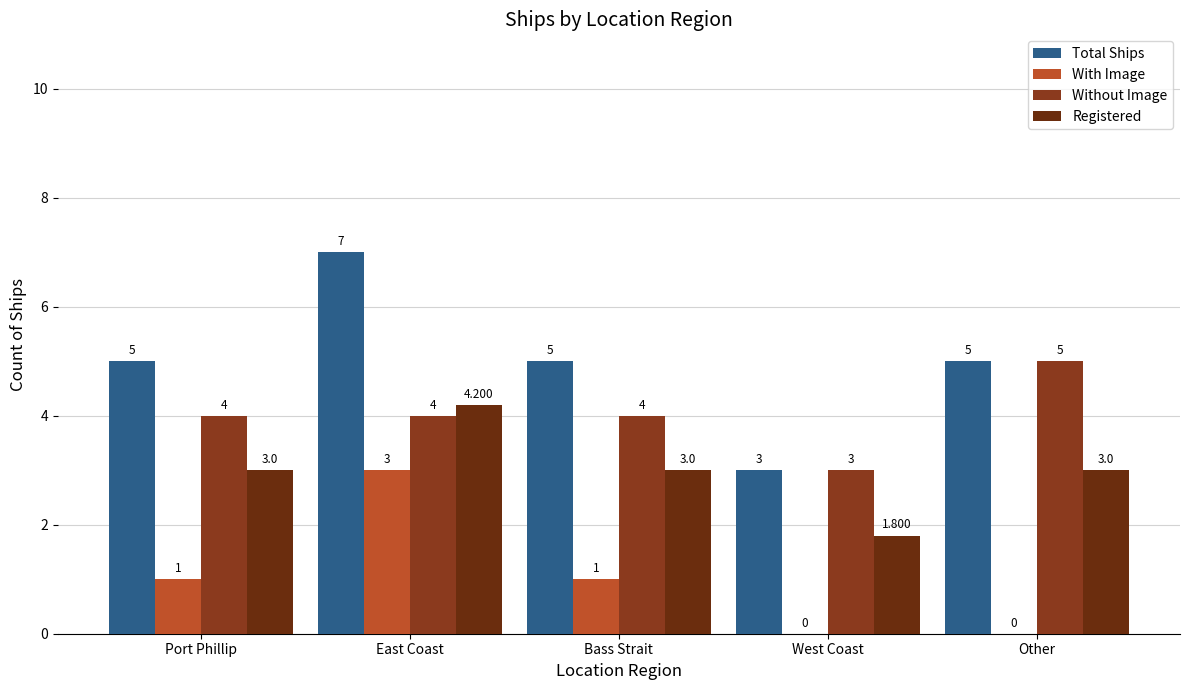

List the labels in order of Total Ships value, largest first.

East Coast, Port Phillip, Bass Strait, Other, West Coast